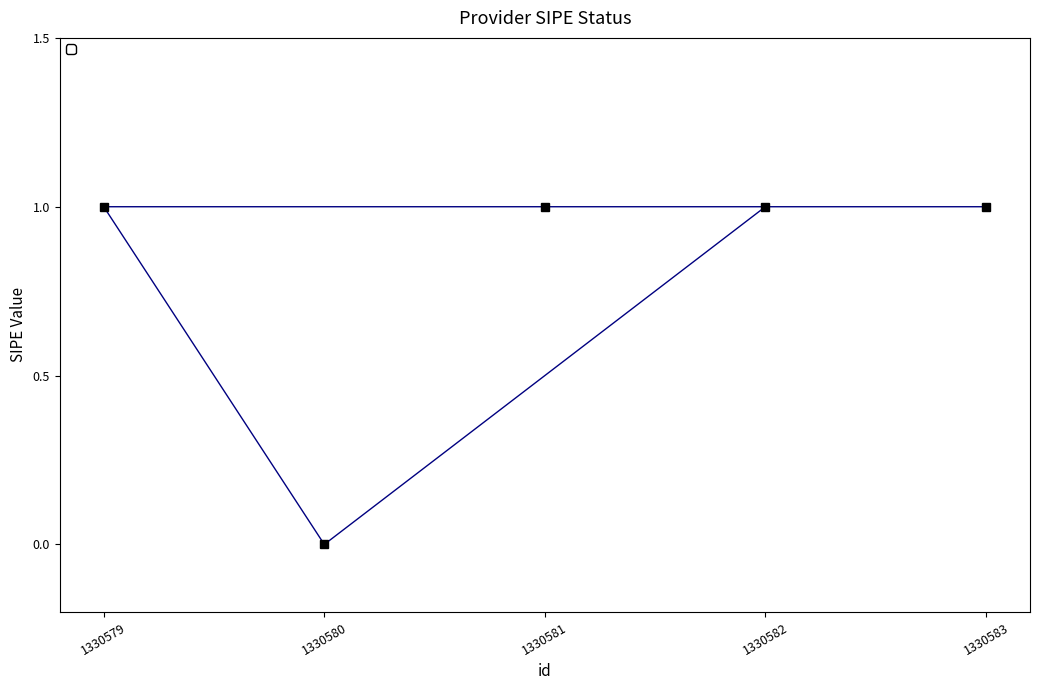

Which has a higher value, 1330580 or 1330582?

1330582